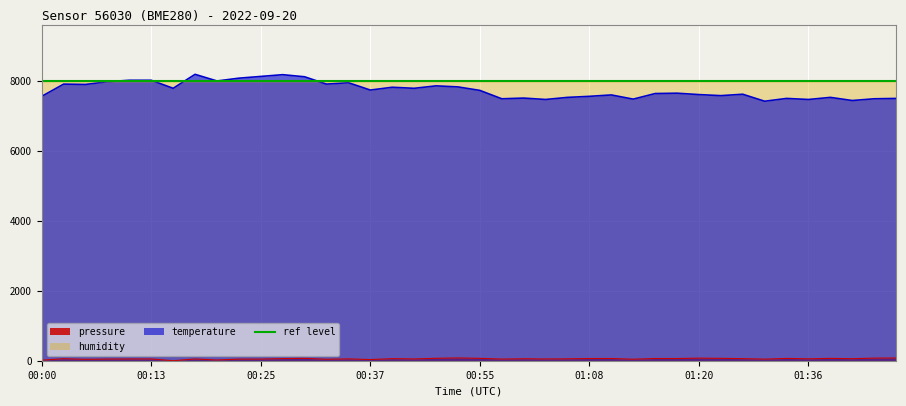

What is the value of the pressure point at the 5th from the left?

50.0